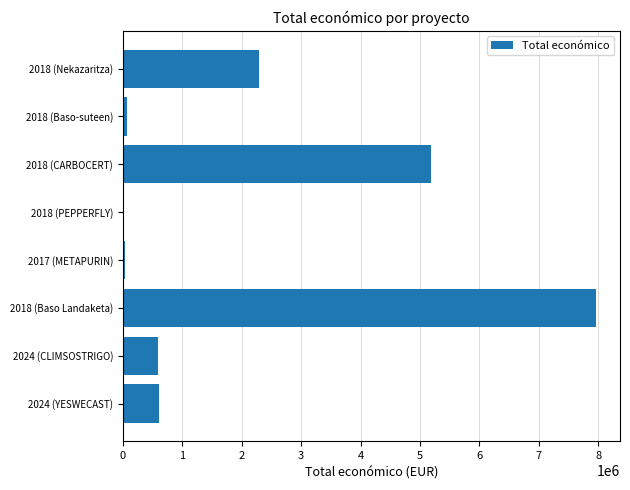

What is the change in value from 2024 (CLIMSOSTRIGO) to 2018 (CARBOCERT)?

+4596543